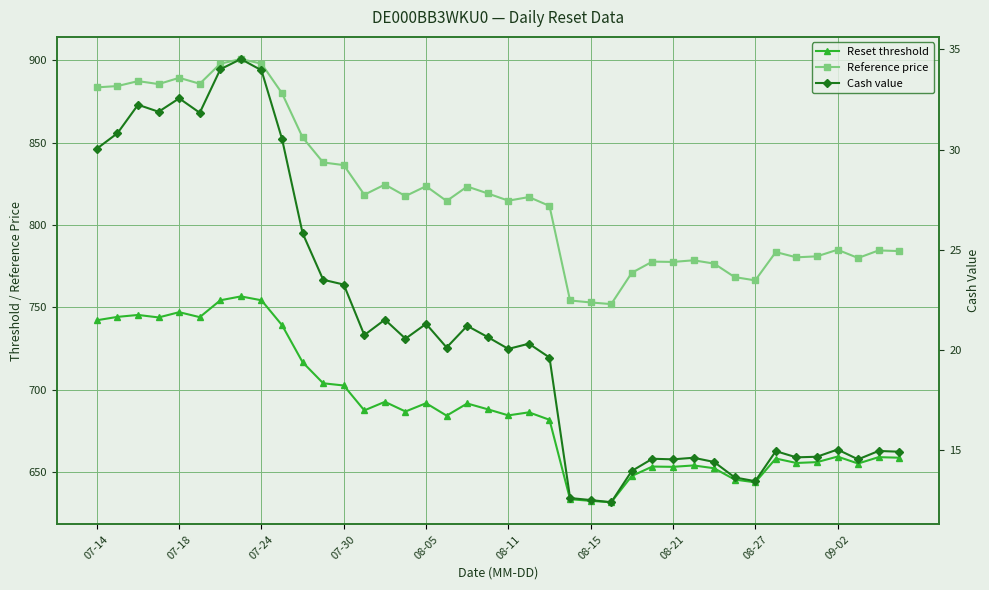

Reading left to right, what are all the values shown in this chart?

Reset threshold: 742.2	744.2	745.4	743.9	747.1	744.1	754.3	756.7	754.3	739.2	716.7	703.9	702.6	687.5	692.7	686.8	691.8	684.3	691.7	688.1	684.4	686.3	681.7	633.5	632.5	631.7	647.6	653.4	653.2	654.0	652.3	645.5	643.8	658.2	655.5	656.0	659.4	655.2	659.1	658.7
Reference price: 883.6	884.4	887.4	885.6	889.4	885.8	898.0	900.8	898.0	880.0	853.2	838.0	836.4	818.4	824.6	817.6	823.6	814.6	823.4	819.2	814.8	817.0	811.6	754.2	753.0	752.0	771.0	777.8	777.6	778.6	776.6	768.4	766.4	783.6	780.4	781.0	785.0	780.0	784.6	784.2
Cash value: 30.1	30.8	32.2	31.9	32.6	31.8	34.0	34.5	34.0	30.5	25.8	23.5	23.3	20.8	21.5	20.6	21.3	20.1	21.2	20.6	20.1	20.3	19.6	12.6	12.5	12.4	14.0	14.6	14.6	14.6	14.4	13.7	13.5	15.0	14.7	14.7	15.0	14.6	15.0	14.9